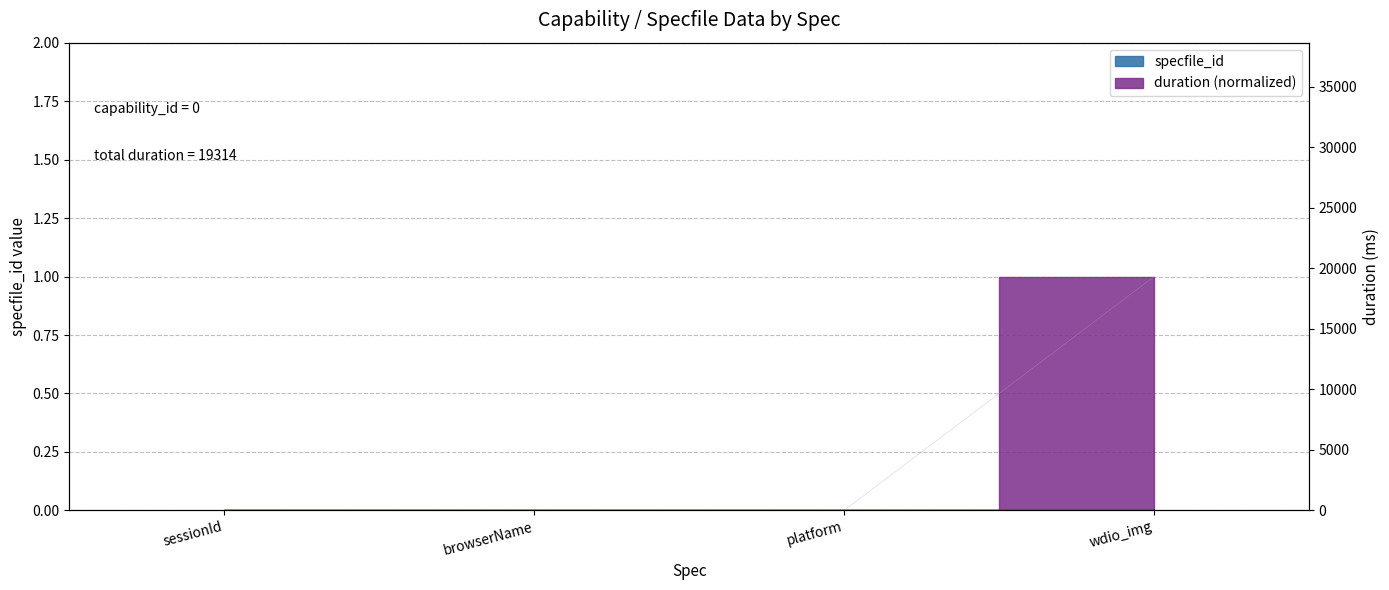

Rank the categories by value from highest to lowest.

wdio_img, sessionId, browserName, platform